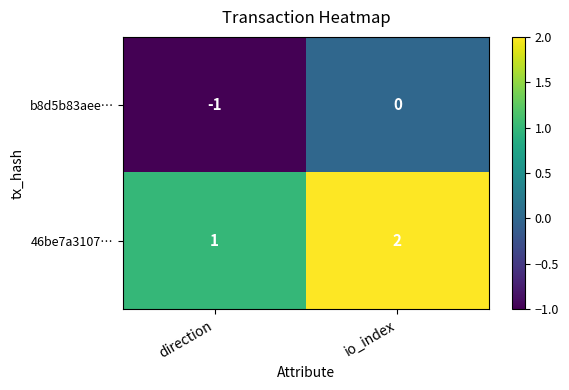

Count the number of data series in this chart.

2